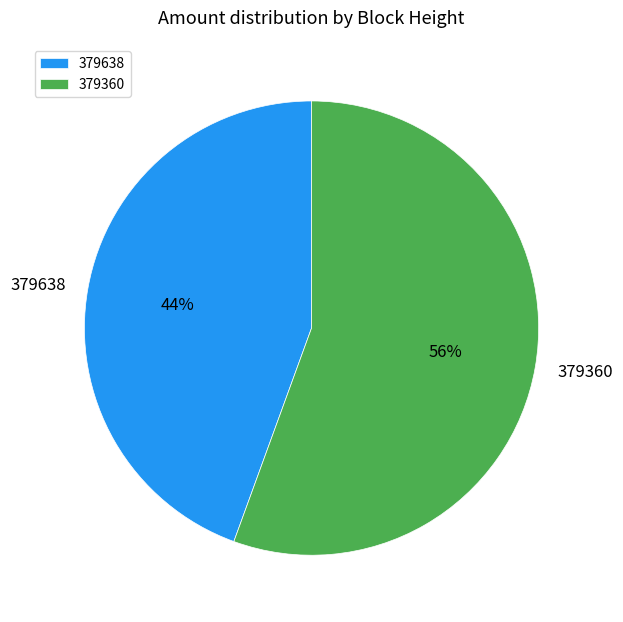

How many segments does this pie chart have?

2